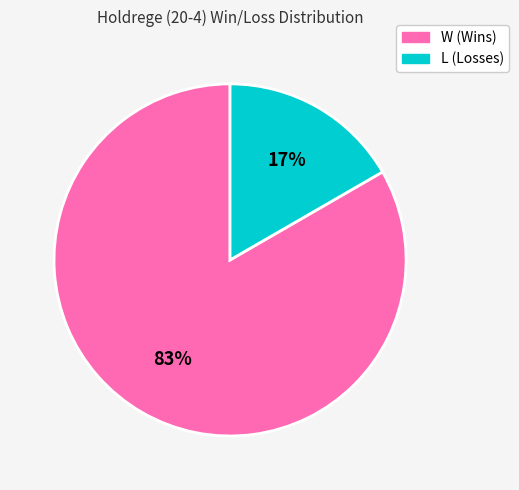

Is there a majority slice in this chart?

Yes